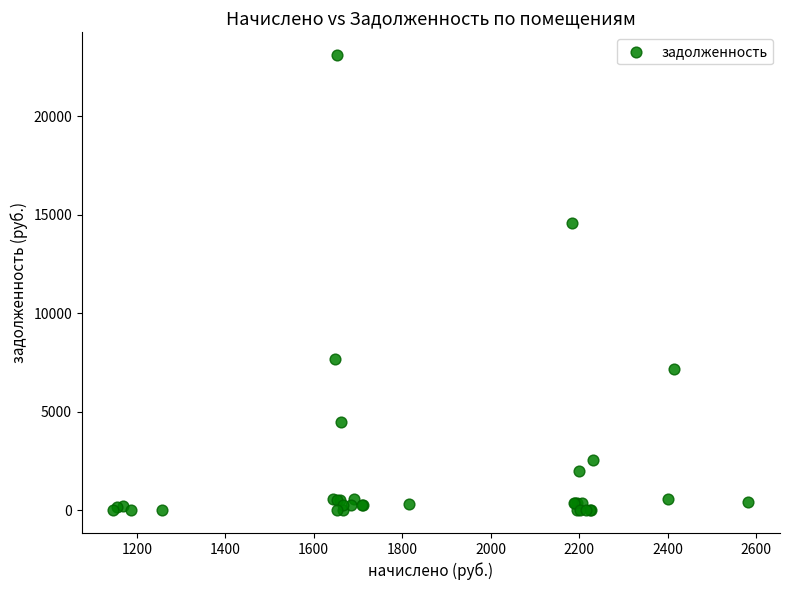

What Y value in the scatter plot is closest to 11557?

14608.8